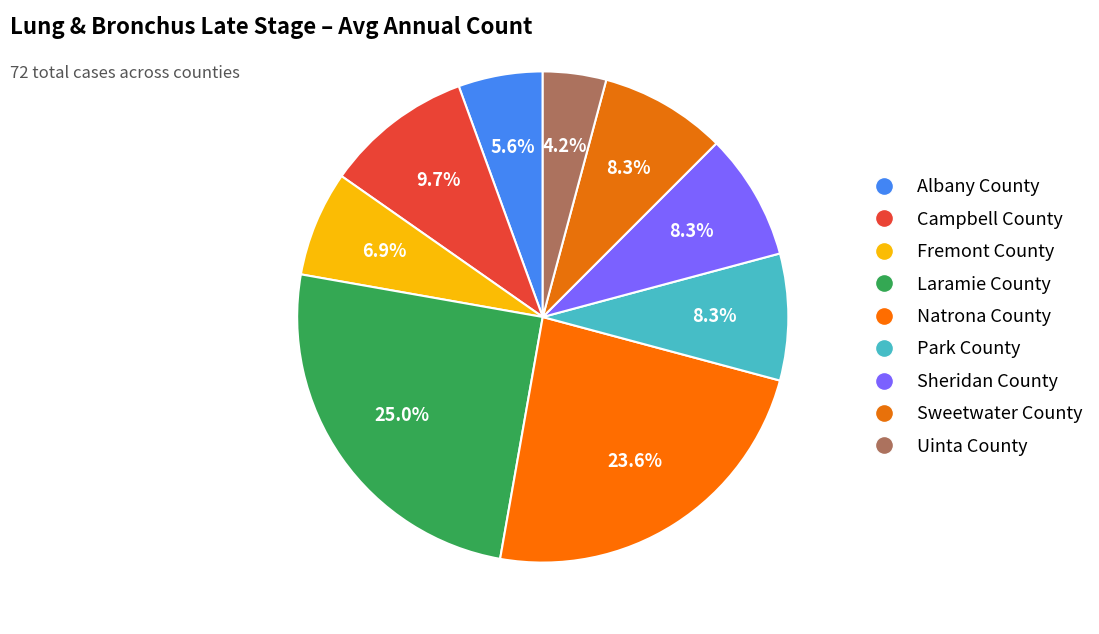

What portion of the pie excludes Sweetwater County?

91.7%